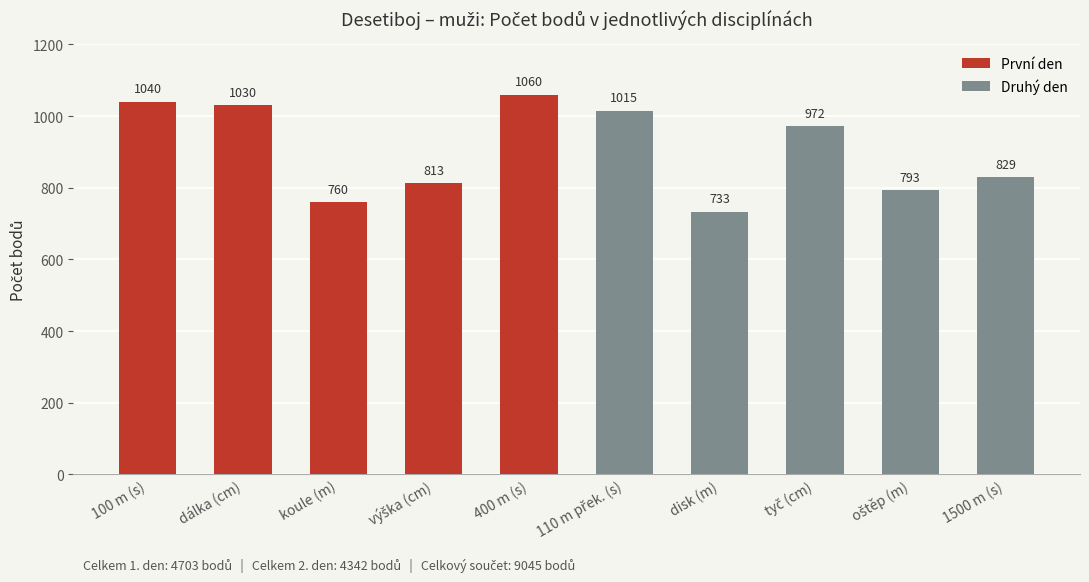

Reading right to left, what are all the values shown in this chart?

První den: 1060	813	760	1030	1040
Druhý den: 829	793	972	733	1015